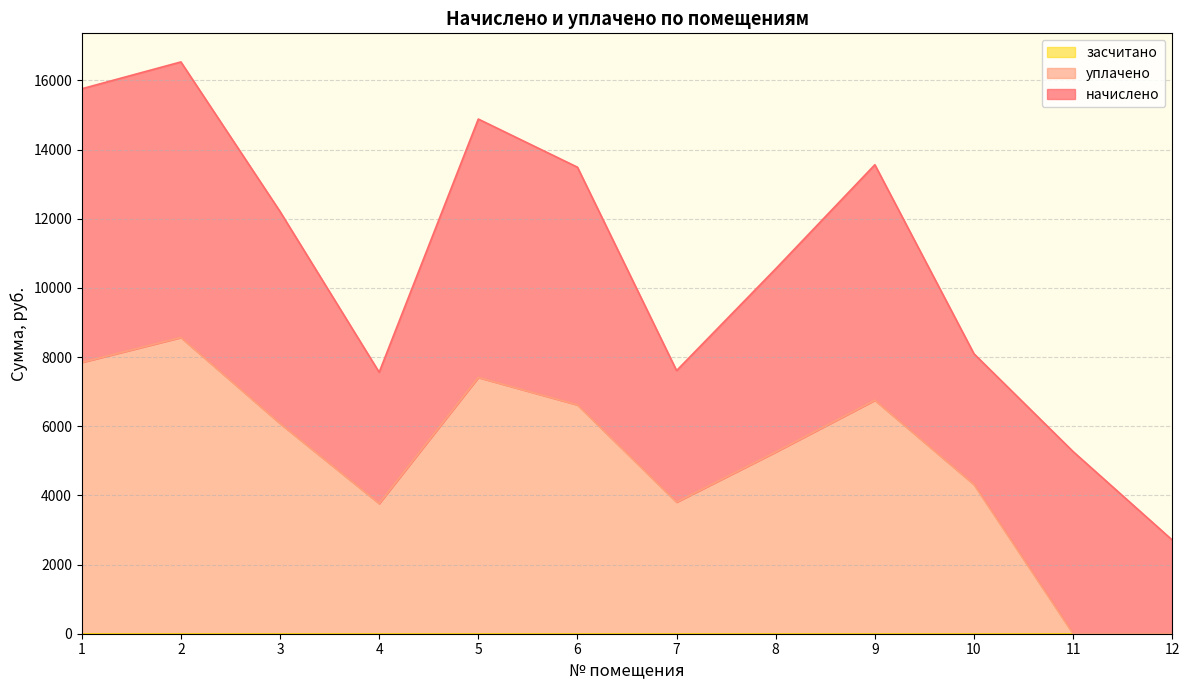

At which category is the sum across all series the highest?

2